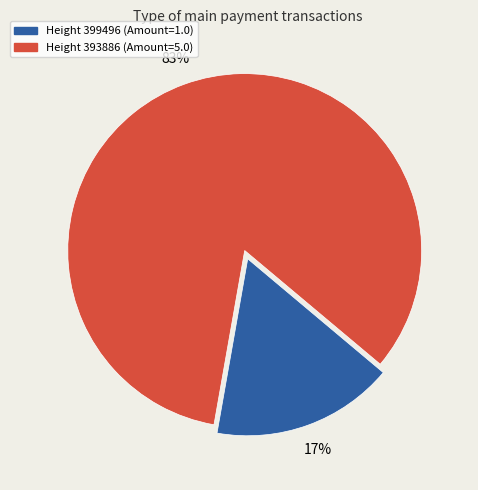

Is there any slice that represents more than half of the pie?

Yes